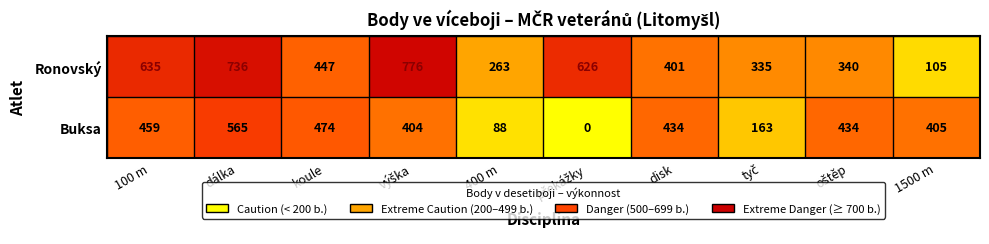

Reading left to right, extract all data points from this chart.

Ronovský: 635	736	447	776	263	626	401	335	340	105
Buksa: 459	565	474	404	88	0	434	163	434	405